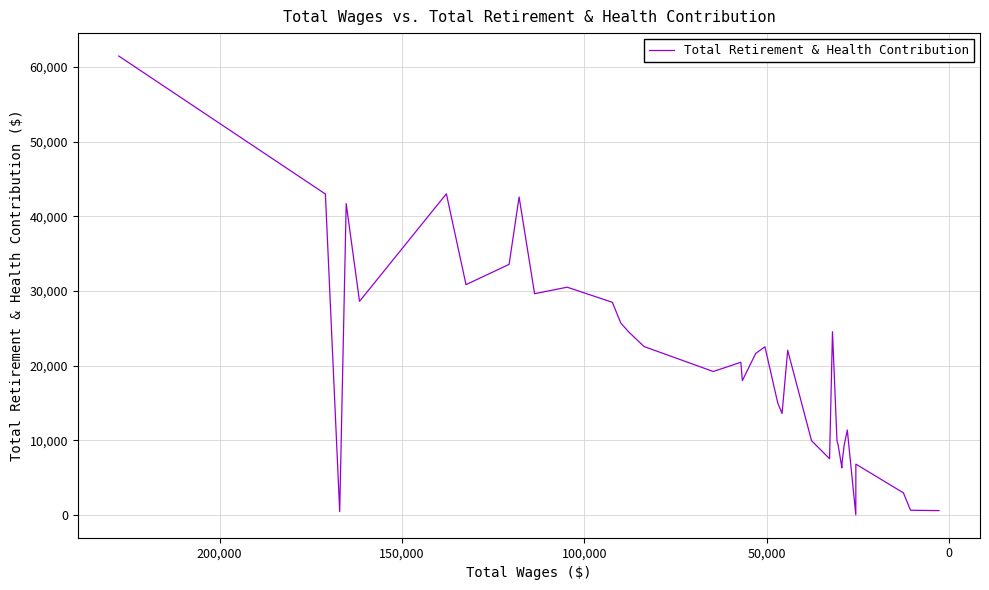

How many interior local peaks (higher than both neighbors) does the data have?

10